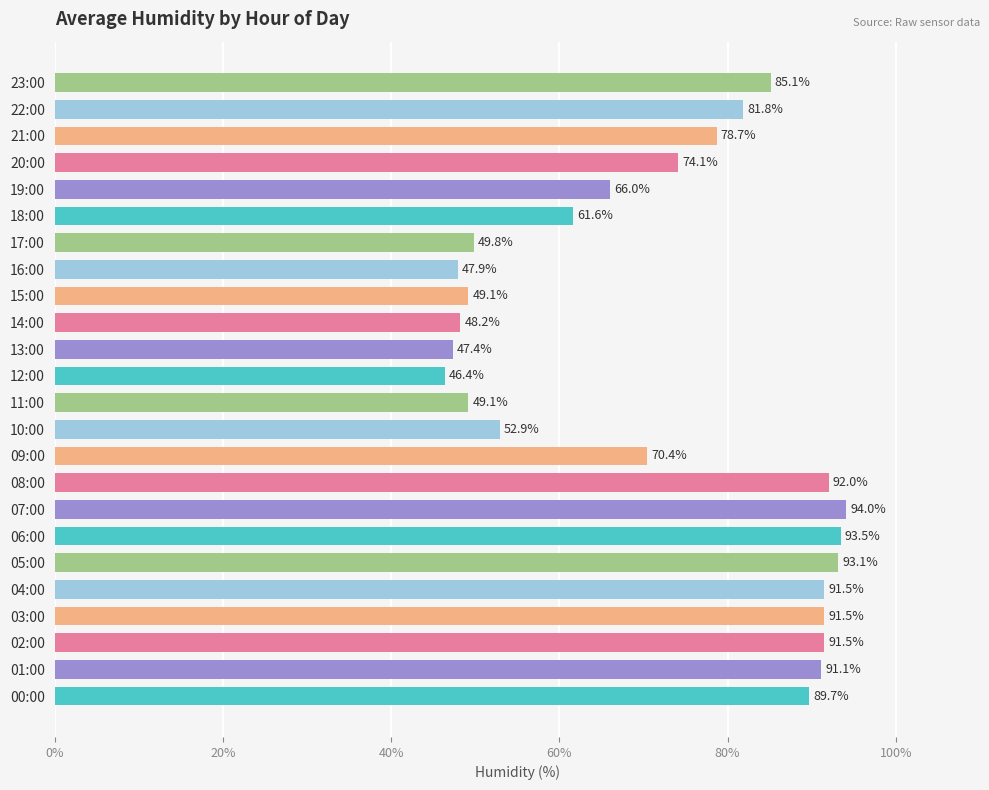

What is the change in value from 05:00 to 08:00?

-1.1